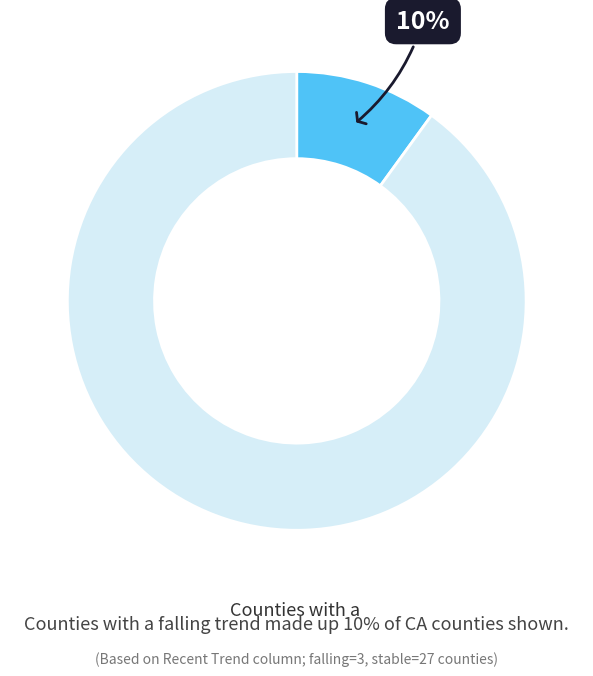

Is there a majority slice in this chart?

Yes